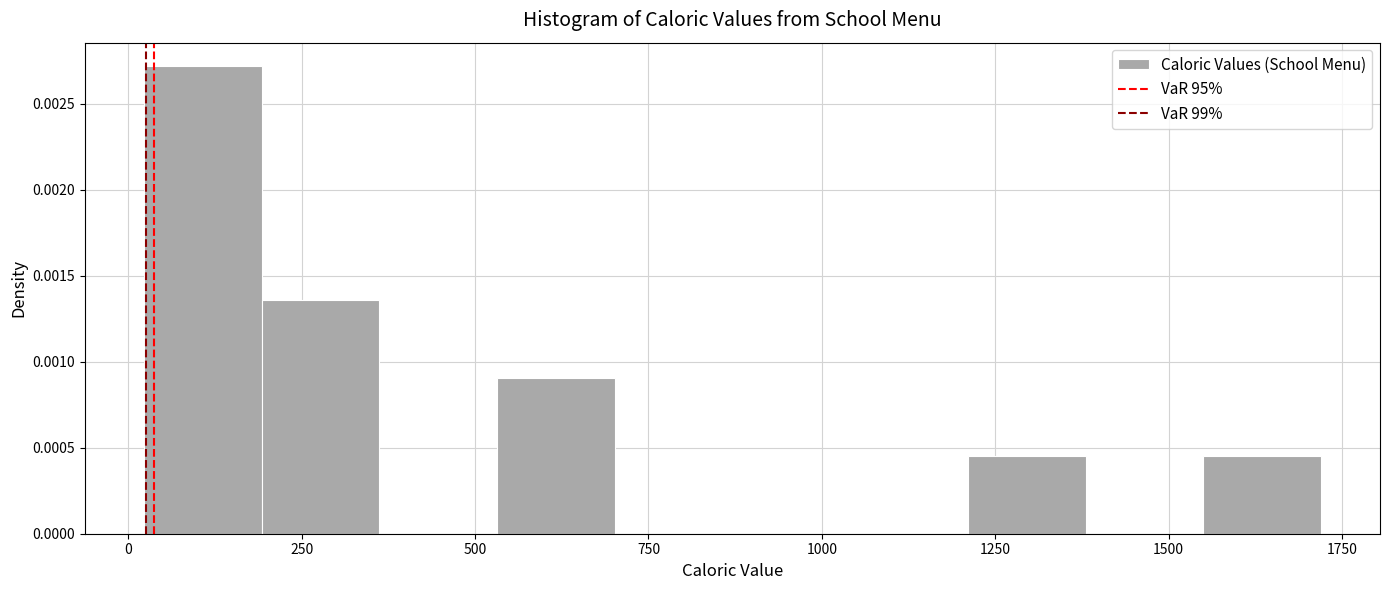

Read against the x-axis, roughly where is the centre of the tallest bar?

100